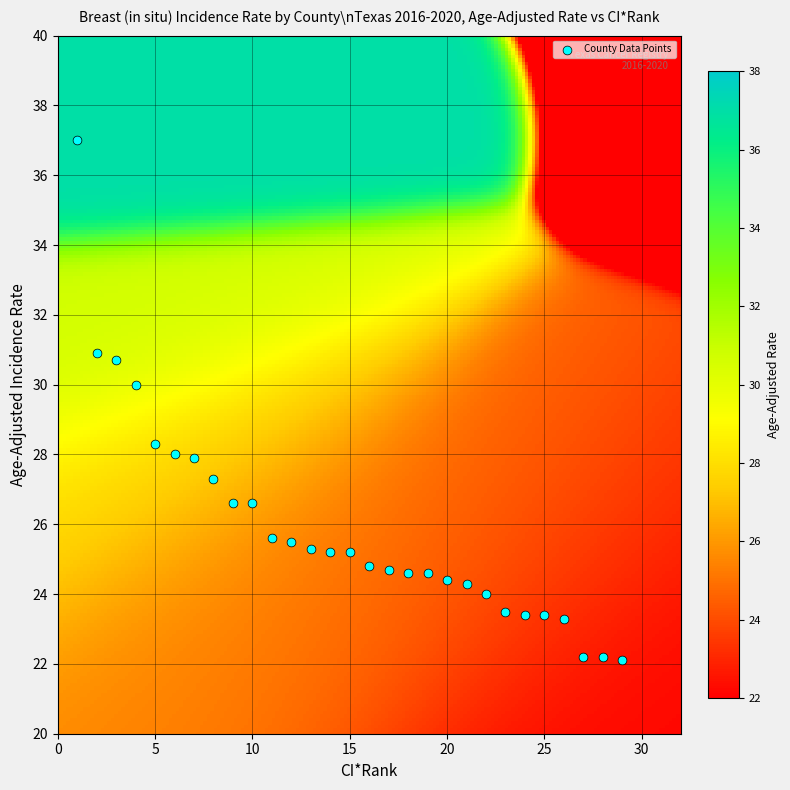

What is the range of X values (max minus min)?

28.0